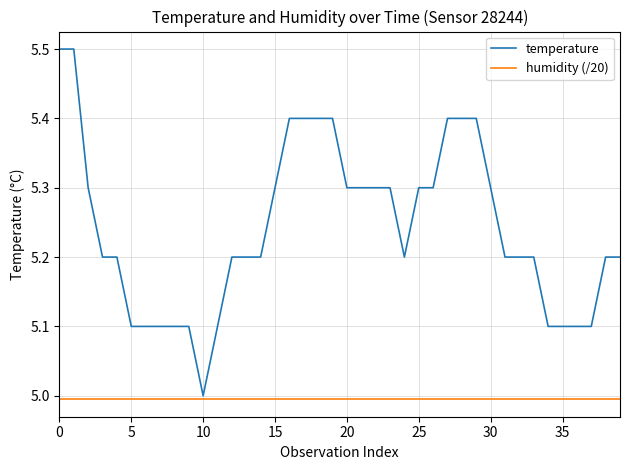

Reading left to right, what are all the values shown in this chart?

temperature: 5.5	5.5	5.3	5.2	5.2	5.1	5.1	5.1	5.1	5.1	5.0	5.1	5.2	5.2	5.2	5.3	5.4	5.4	5.4	5.4	5.3	5.3	5.3	5.3	5.2	5.3	5.3	5.4	5.4	5.4	5.3	5.2	5.2	5.2	5.1	5.1	5.1	5.1	5.2	5.2
humidity (/20): 5.0	5.0	5.0	5.0	5.0	5.0	5.0	5.0	5.0	5.0	5.0	5.0	5.0	5.0	5.0	5.0	5.0	5.0	5.0	5.0	5.0	5.0	5.0	5.0	5.0	5.0	5.0	5.0	5.0	5.0	5.0	5.0	5.0	5.0	5.0	5.0	5.0	5.0	5.0	5.0